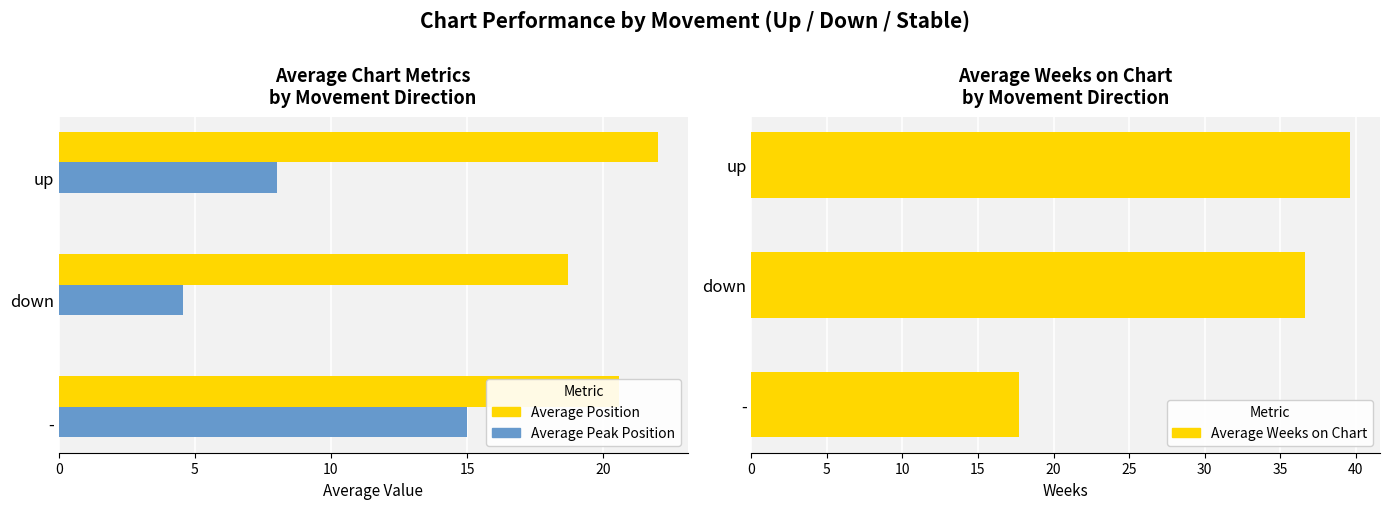

Is it true that Average Peak Position equals 20.8 at 0?

False